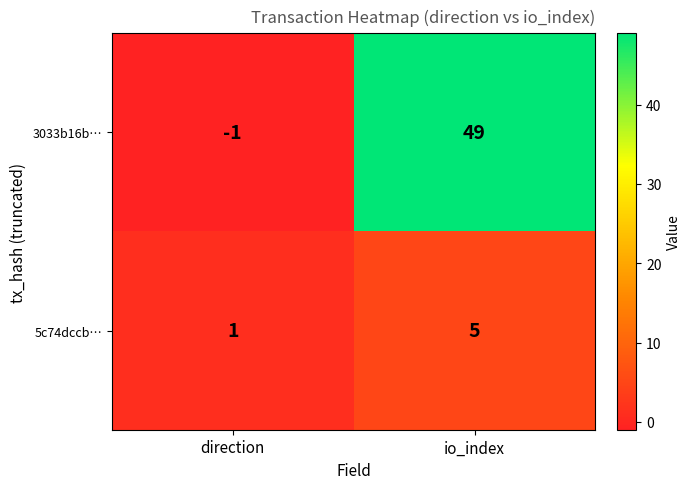

Reading left to right, transcribe all the data shown in this chart.

3033b16b…: -1	49
5c74dccb…: 1	5